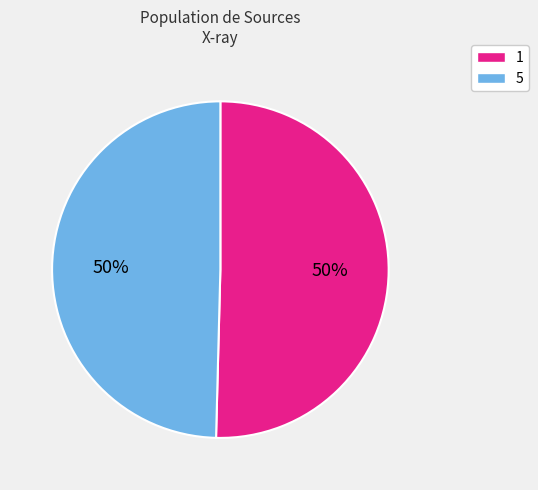

Which category accounts for the majority?

1